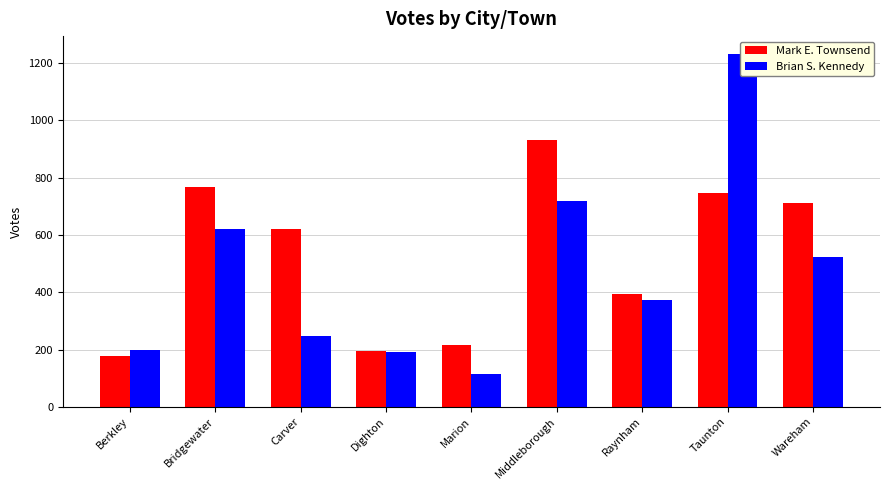

Does the chart contain any negative values?

No